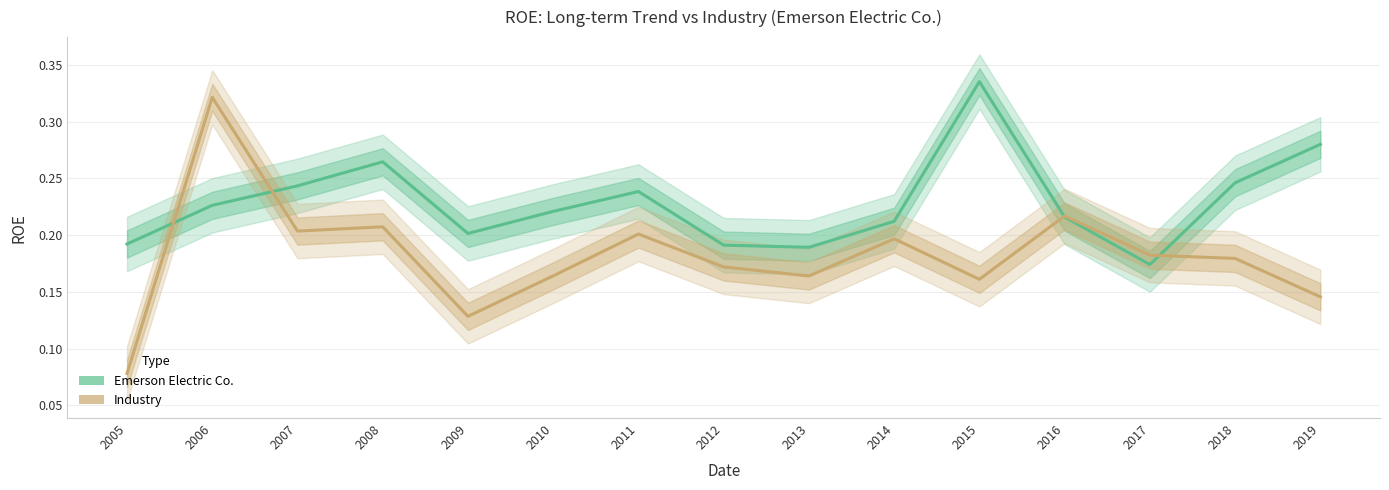

How many categories are shown in the chart?

15